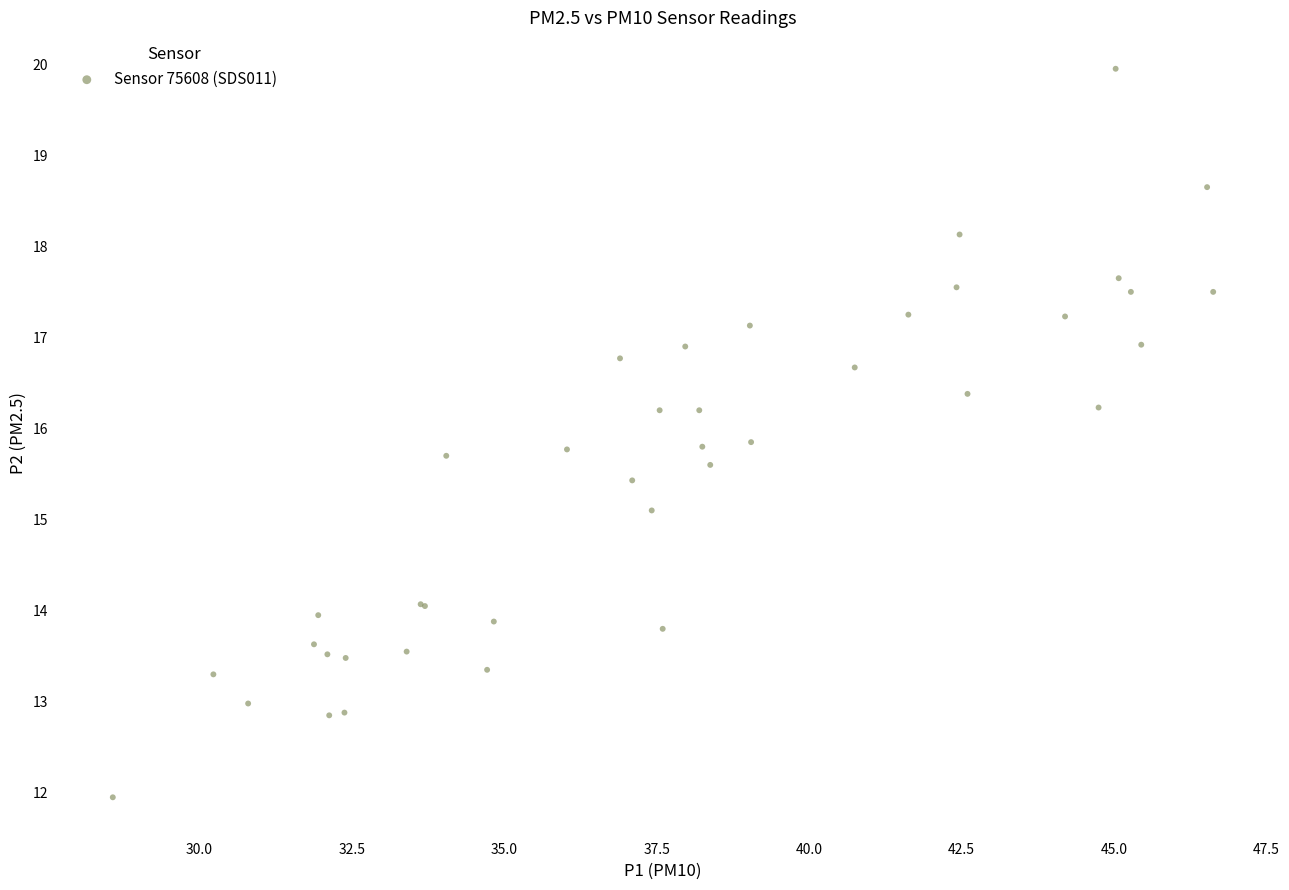

What Y value in the scatter plot is closest to 15?

15.1